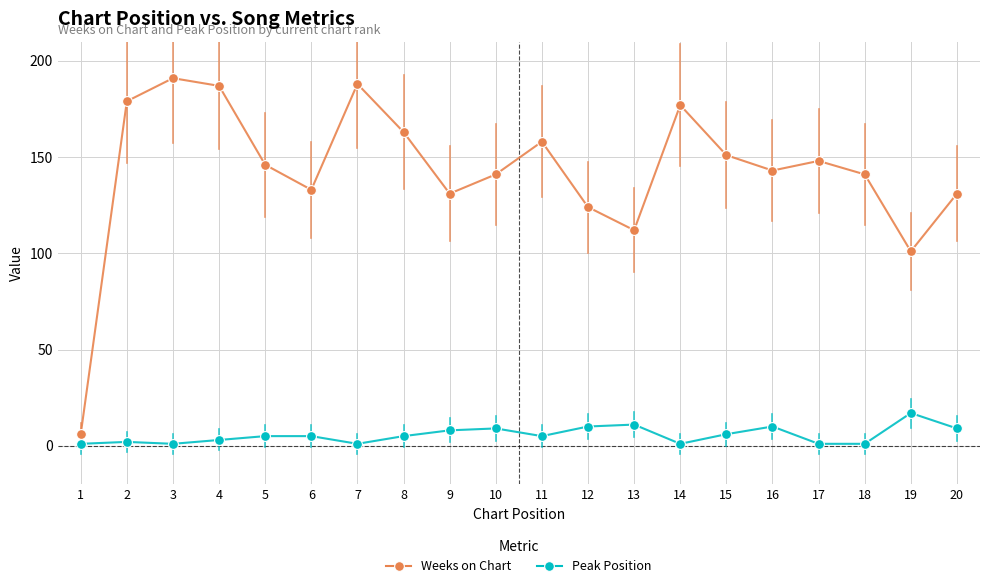

Which series has the widest spread of values?

Weeks on Chart